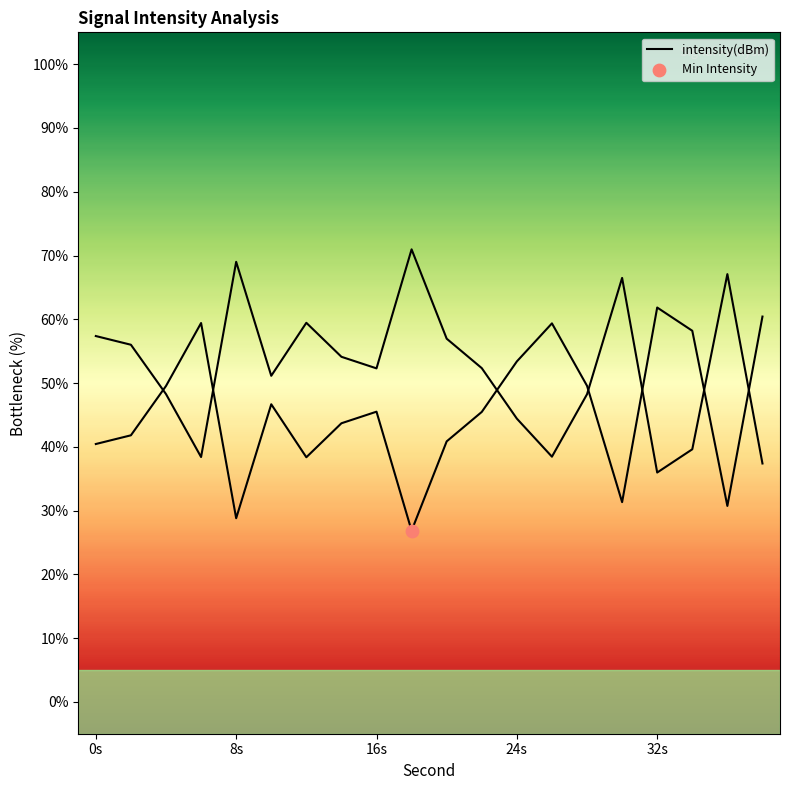

What is the ratio of the value at 6 to the value at 30?

1.9